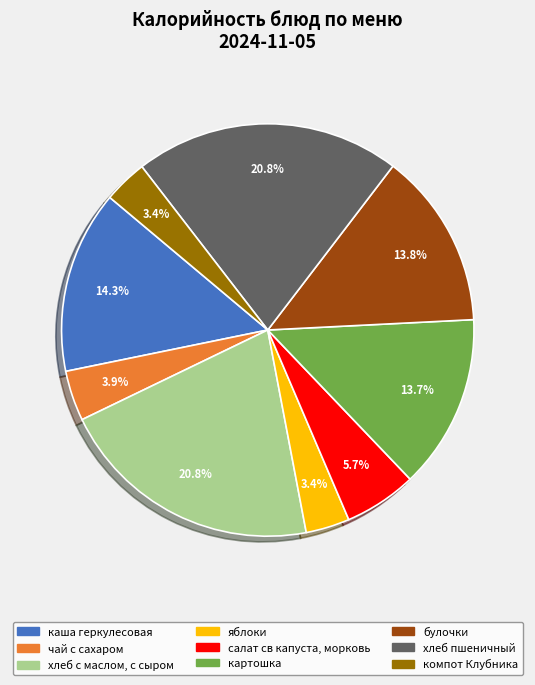

To the nearest percent, what percentage of the pie is чай с сахаром?

4%